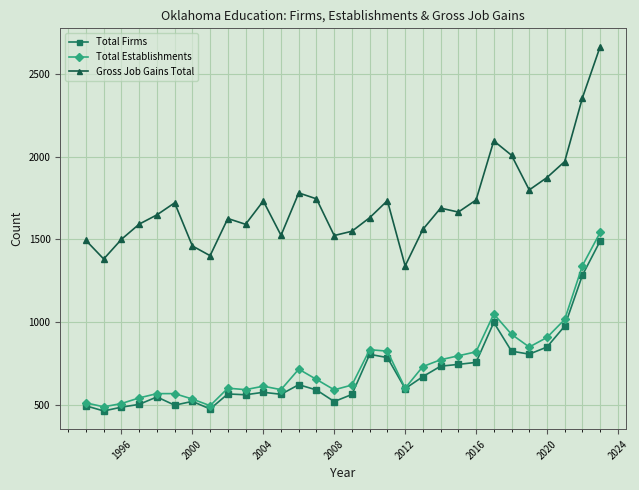

What is the maximum value shown in the chart?

2668